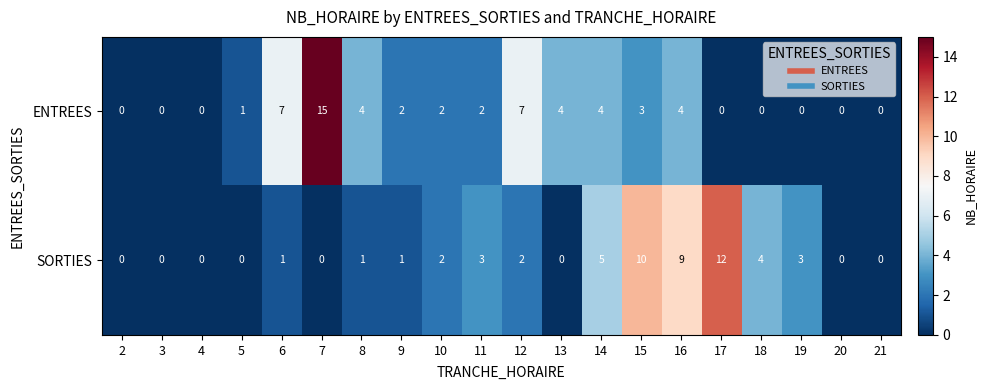

Which series has the largest total across all categories?

ENTREES